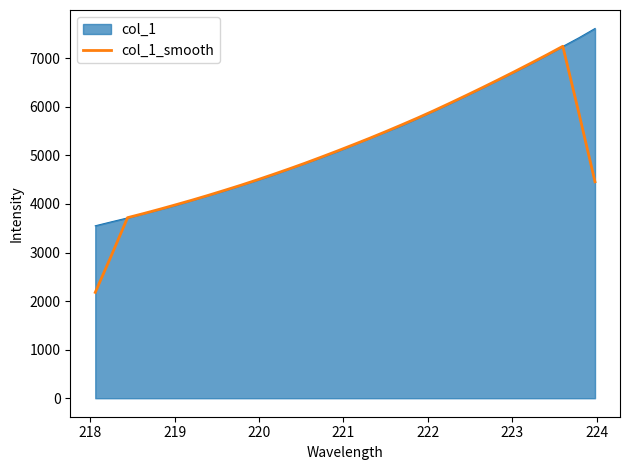

Rank the series by their maximum value, from highest to lowest.

col_1, col_1_smooth